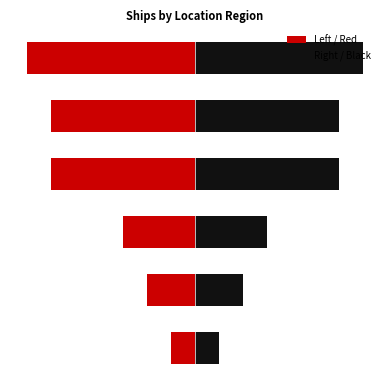

What is the smallest value displayed?

-7